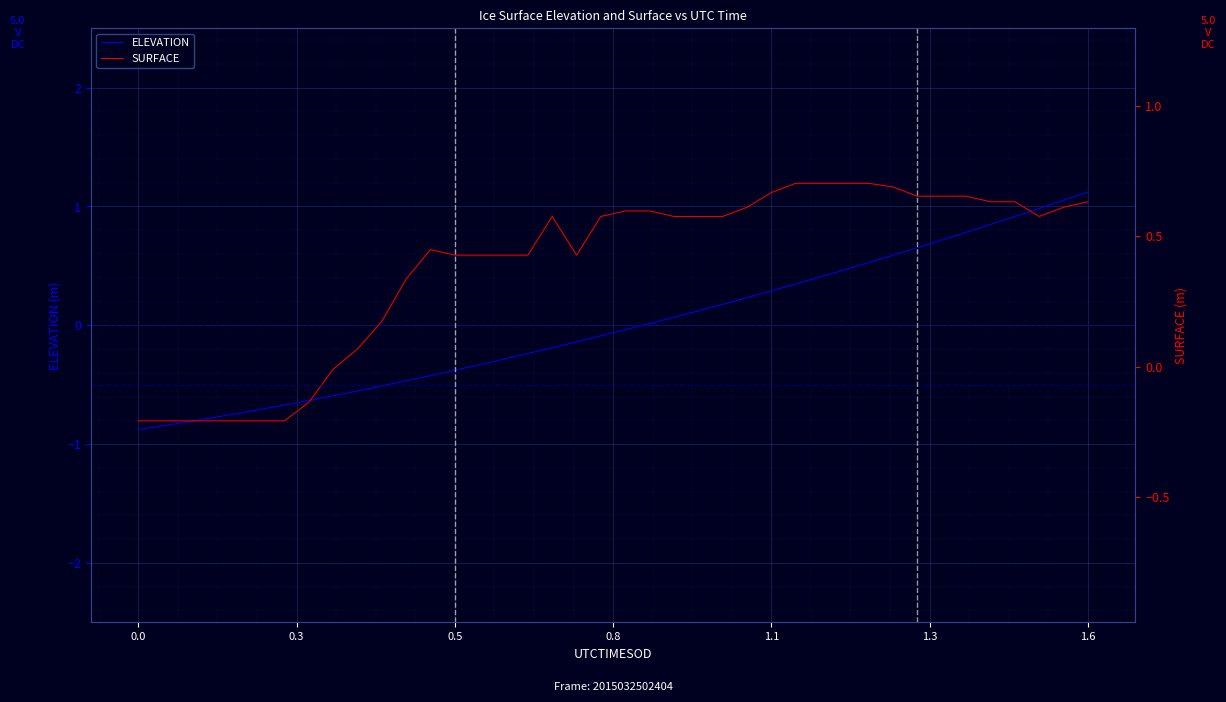

What is the difference between the second highest and minimum values in the ELEVATION series?

1.9